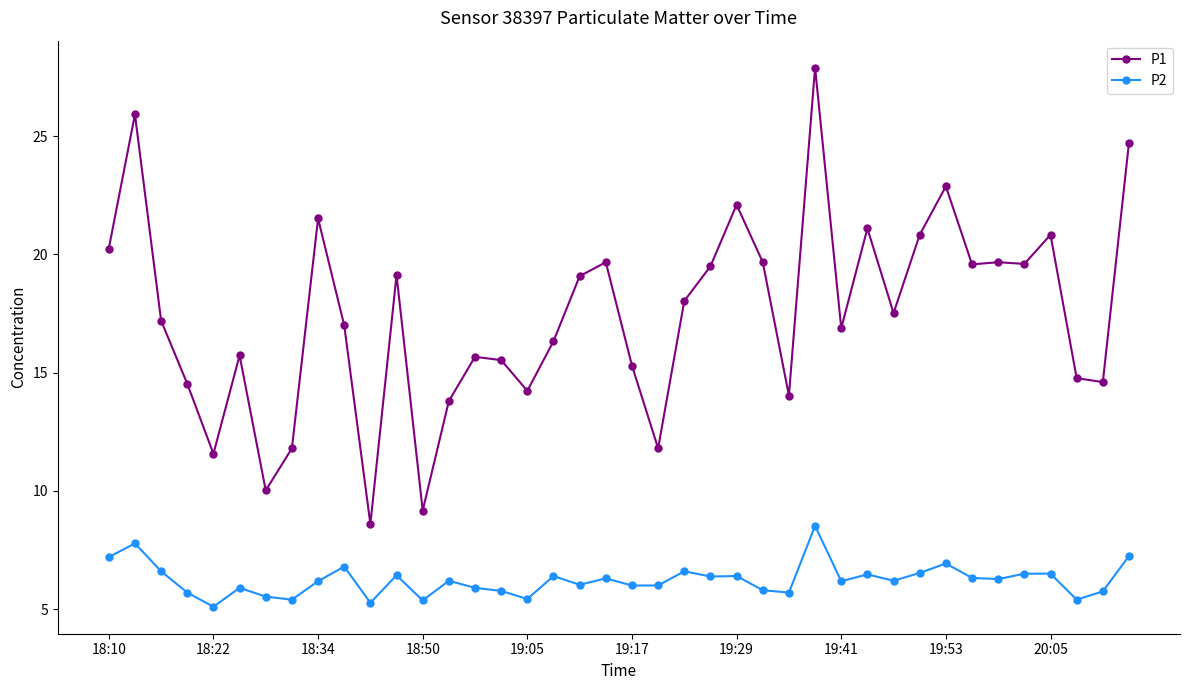

What is the greatest value displayed?

27.9